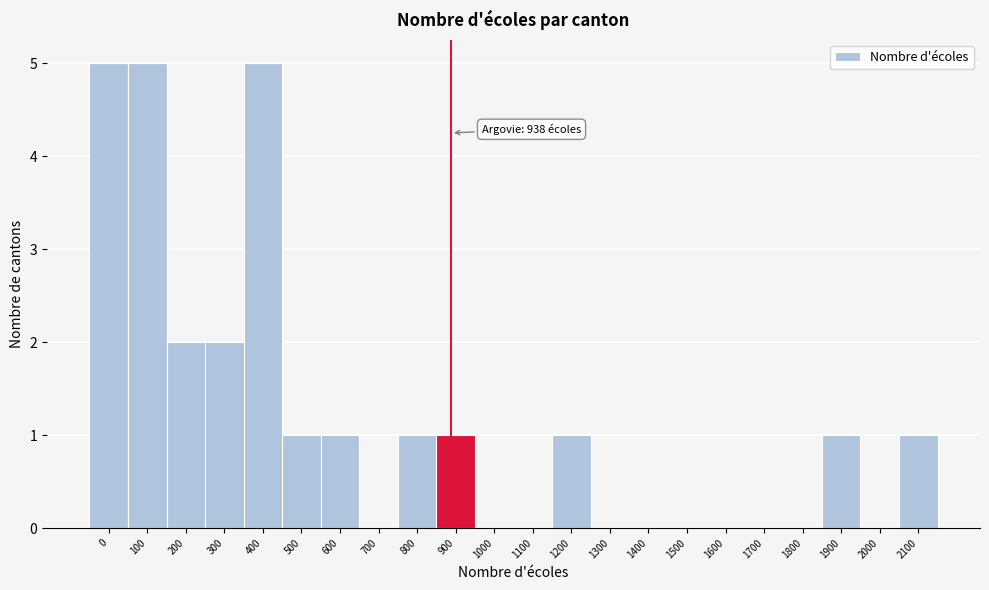

Reading left to right, list all the values displayed in this chart.

0=5	100=5	200=2	300=2	400=5	500=1	600=1	700=0	800=1	900=1	1000=0	1100=0	1200=1	1300=0	1400=0	1500=0	1600=0	1700=0	1800=0	1900=1	2000=0	2100=1